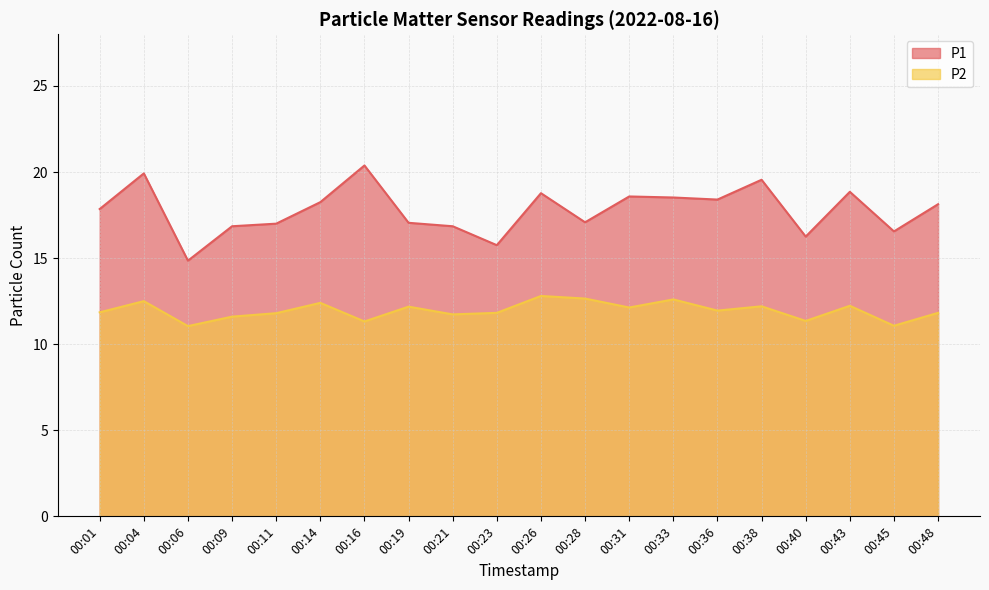

What are all the series names shown in the legend?

P1, P2